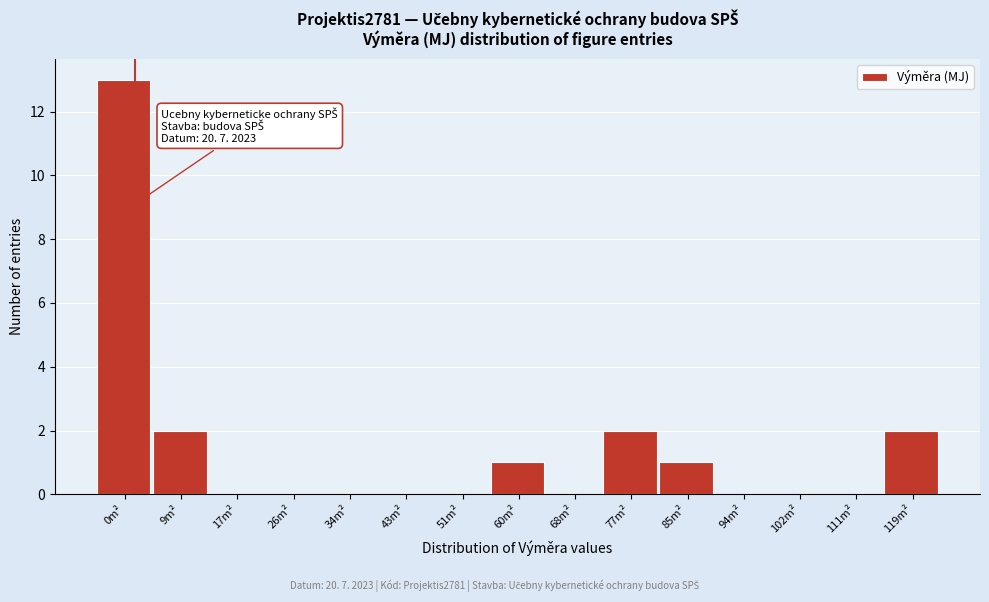

Reading right to left, extract all data points from this chart.

119m²=2	111m²=0	102m²=0	94m²=0	85m²=1	77m²=2	68m²=0	60m²=1	51m²=0	43m²=0	34m²=0	26m²=0	17m²=0	9m²=2	0m²=13